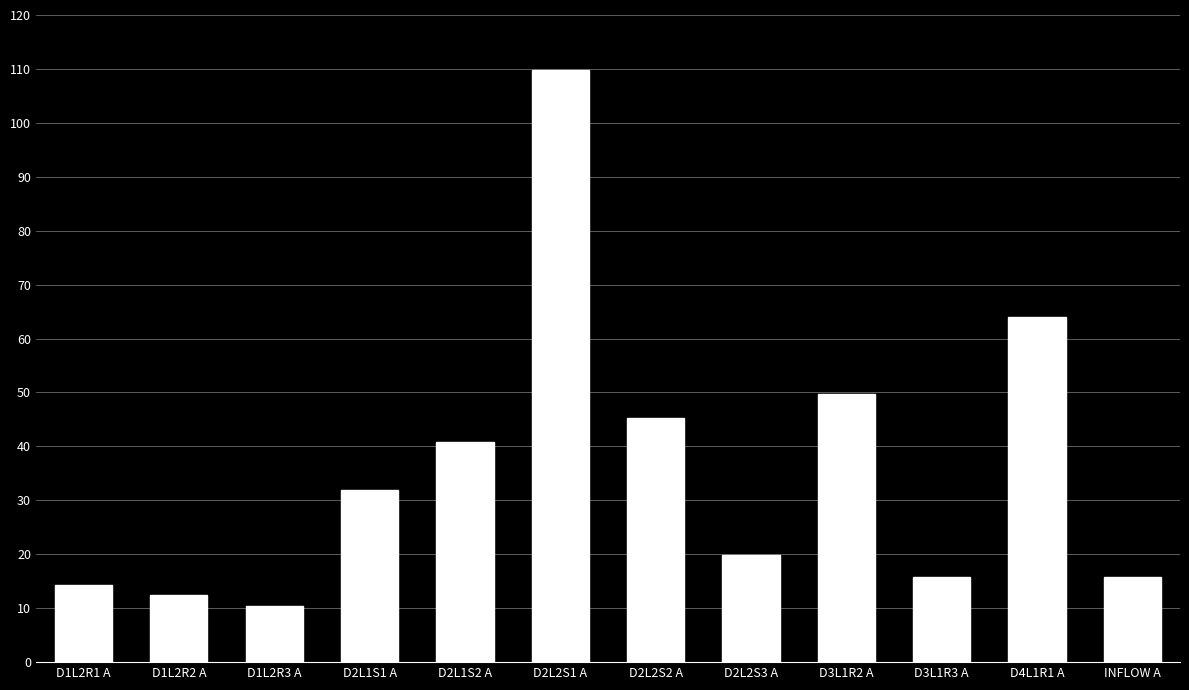

What is the average value?

35.9